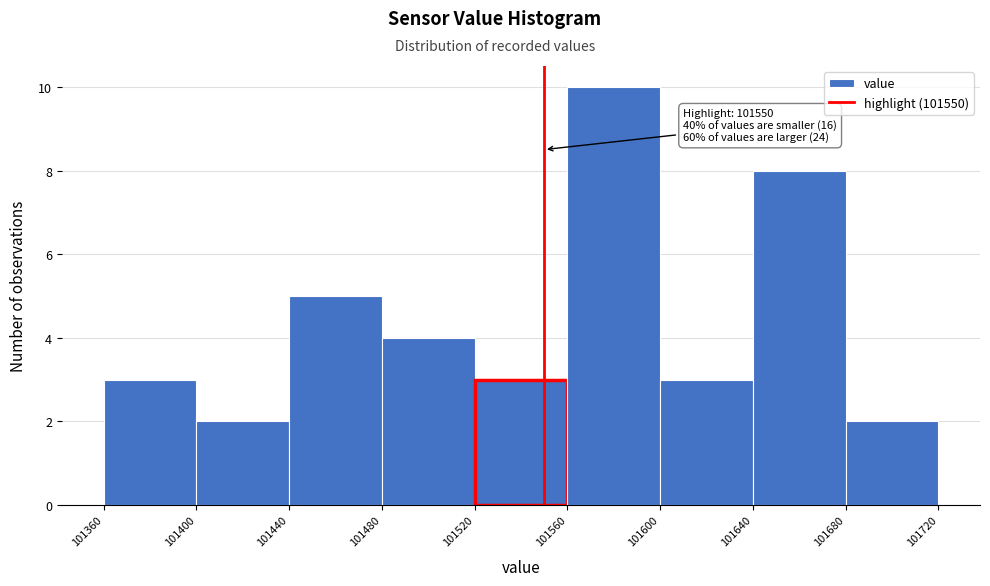

Over which range of the x-axis is the bar tallest?

101560 to 101600